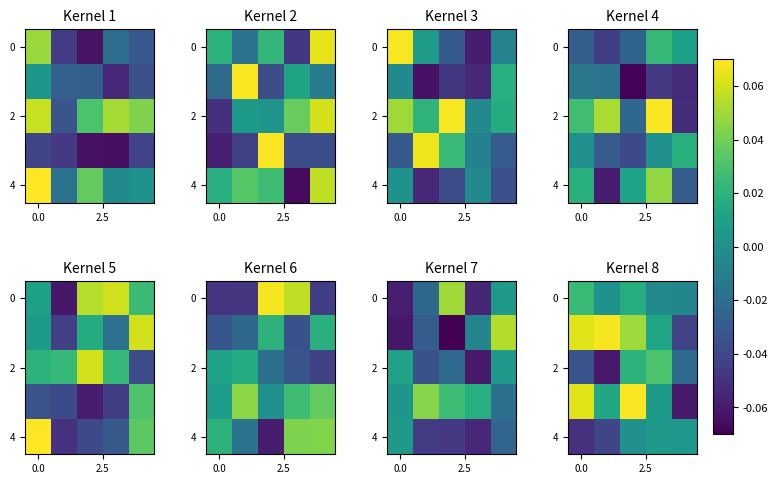

What is the sum of all 2 values?

-0.1